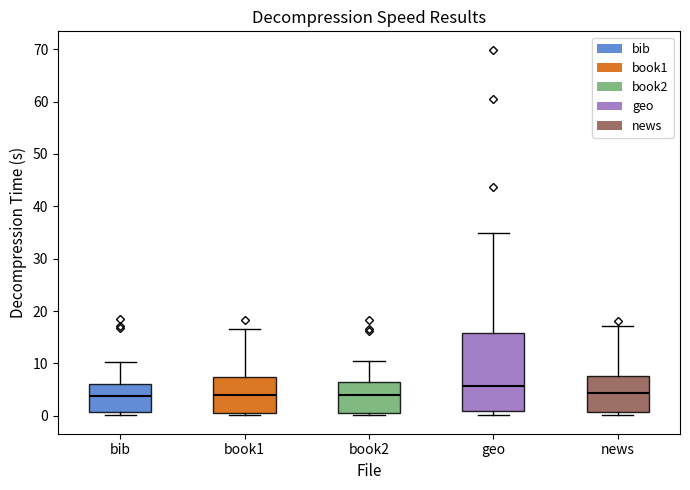

Reading left to right, read every box against the y-axis: the position of its median line, the range the box covers, and the ends of its whiskers. The values are not printed on the chart, so give them approximately, as read against the axis.

bib: median 4, box 1 to 6, whiskers 0 to 10
book1: median 4, box 1 to 7, whiskers 0 to 17
book2: median 4, box 1 to 6, whiskers 0 to 10
geo: median 6, box 1 to 16, whiskers 0 to 35
news: median 4, box 1 to 8, whiskers 0 to 17